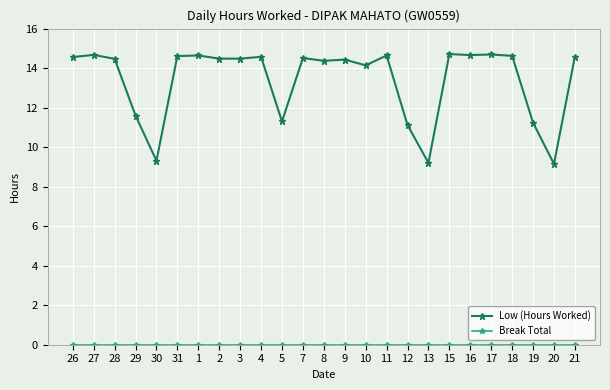

Is it true that Low (Hours Worked) equals 14.5 at 3?

True